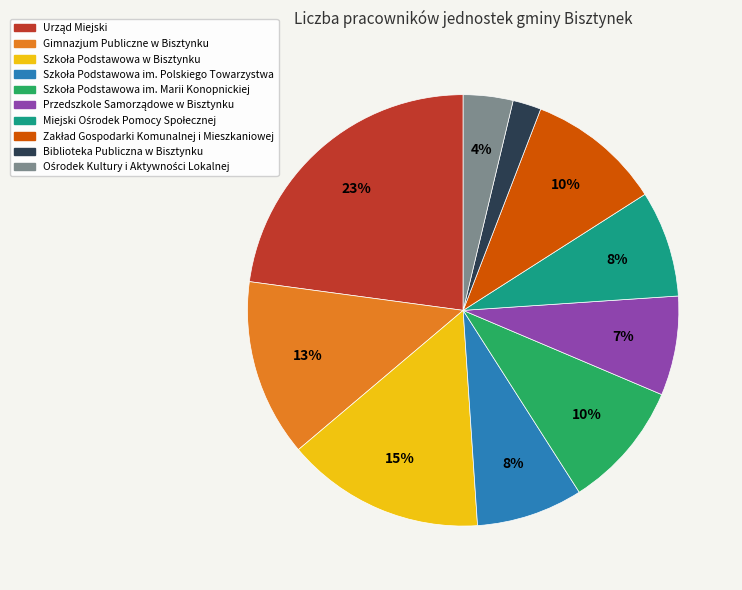

Is Biblioteka Publiczna w Bisztynku the majority of the pie?

No